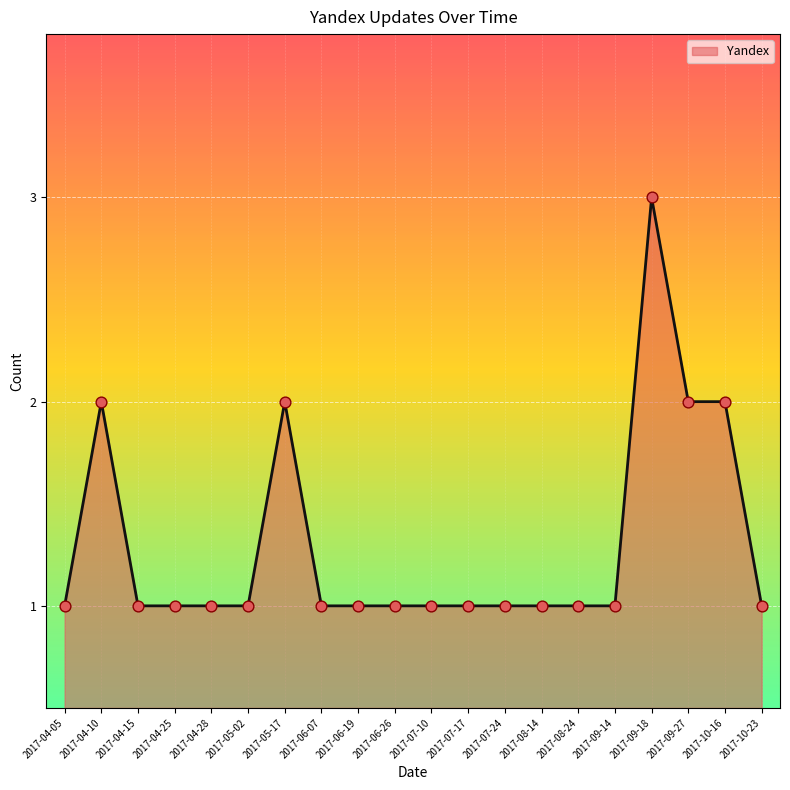

What is the change in value from 2017-04-28 to 2017-09-18?

+2